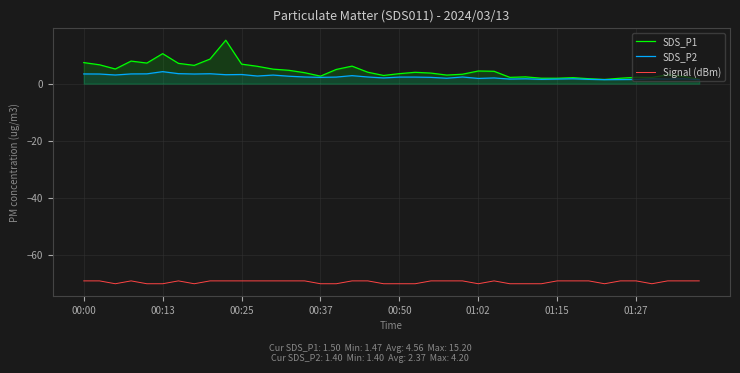

What is the value of the SDS_P2 point at the 5th from the left?

3.4